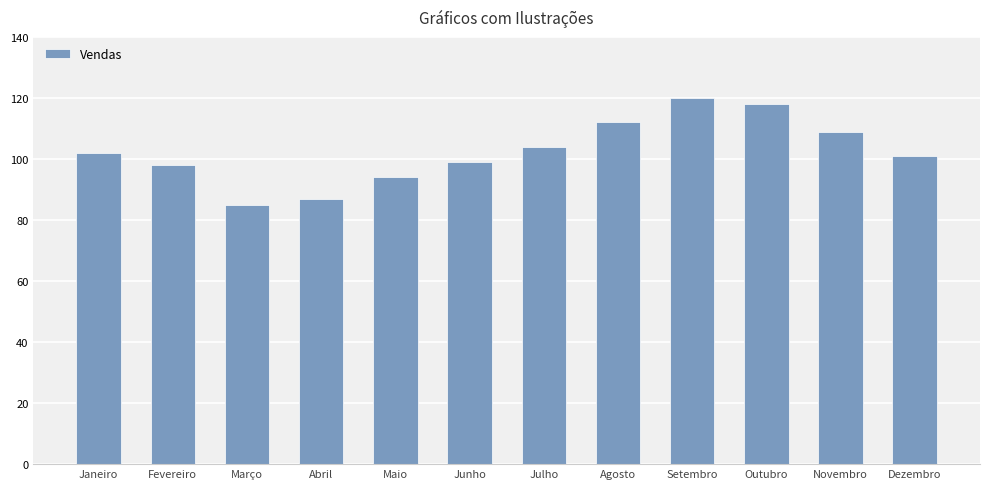

Between Agosto and Setembro, which is larger?

Setembro